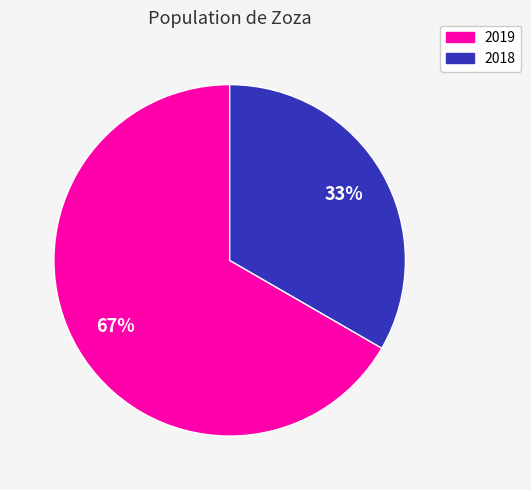

Which category has the biggest portion of the pie?

2019